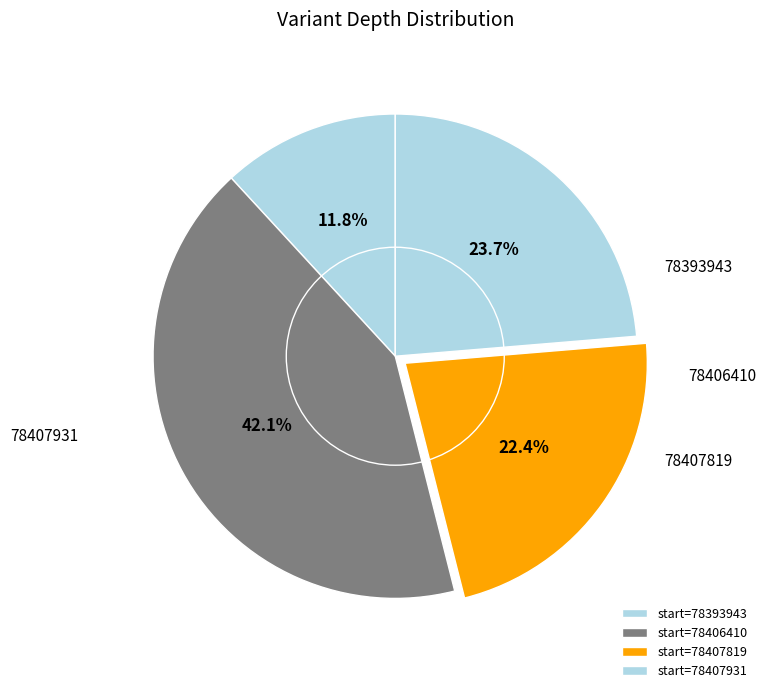

Is the sum of 78393943 and 78406410 greater than half?

Yes